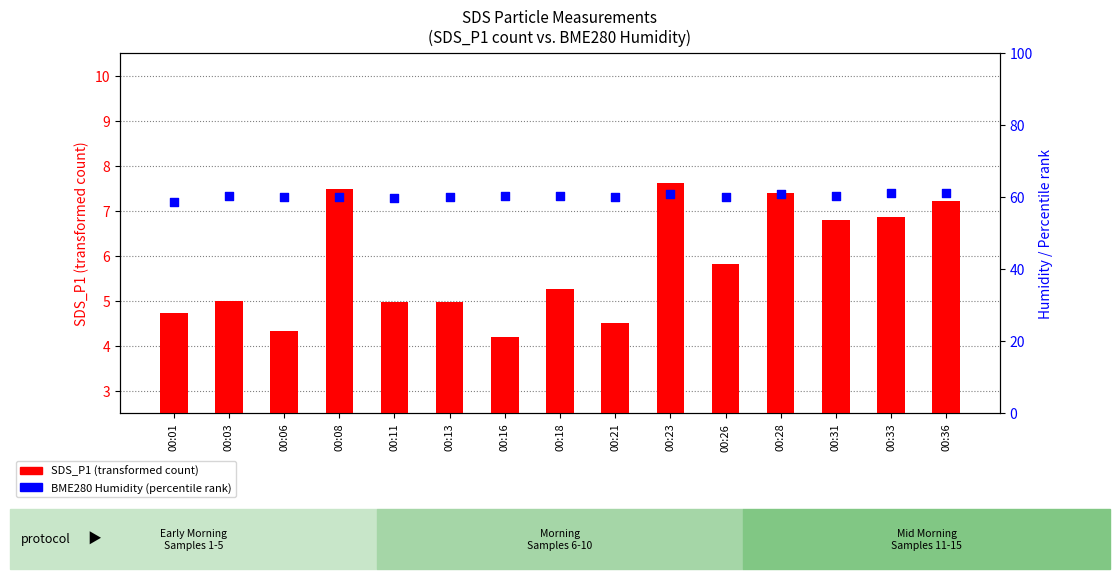

At how many categories does at least one series exceed 50?

15